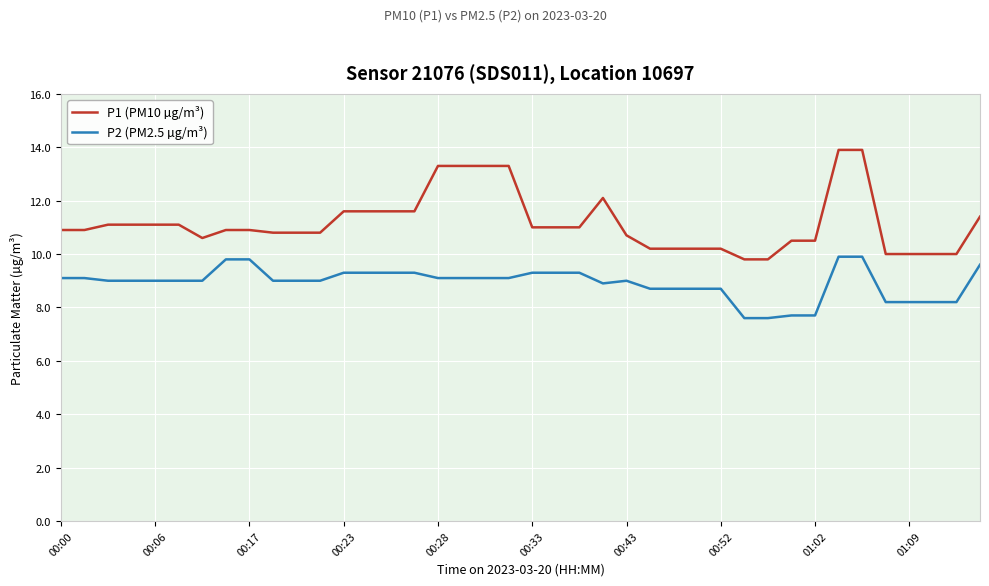

True or false: P2 (PM2.5 µg/m³) and P1 (PM10 µg/m³) intersect in this chart.

False